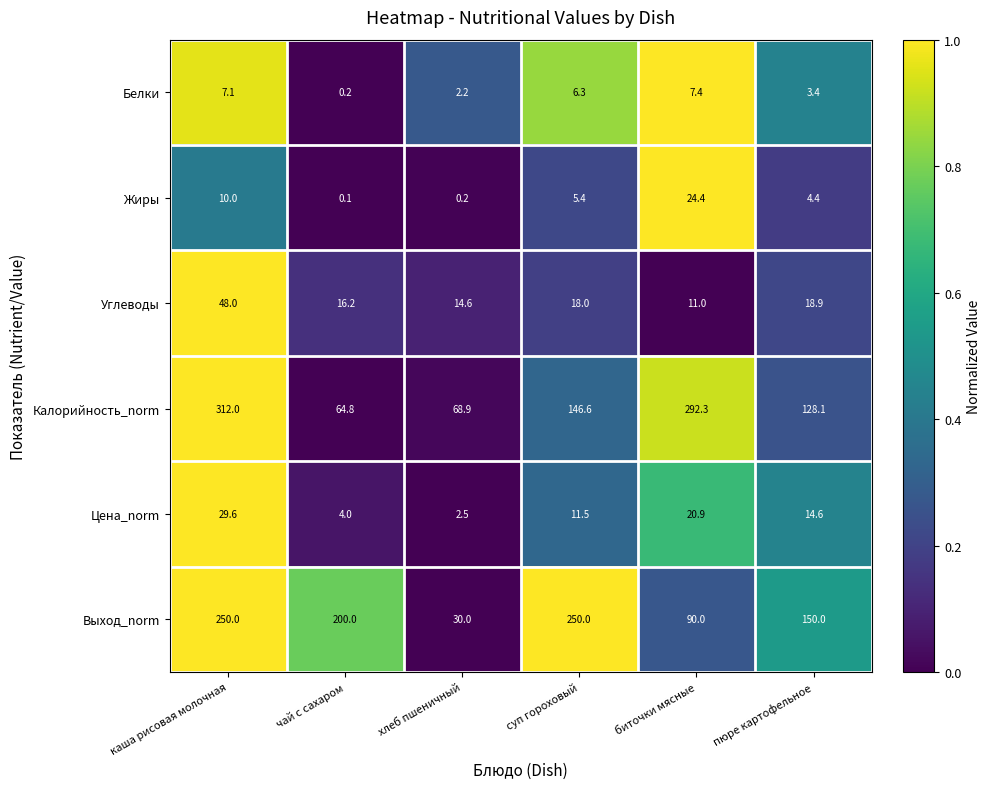

The Углеводы series shows 11.2 at каша рисовая молочная. True or false?

False